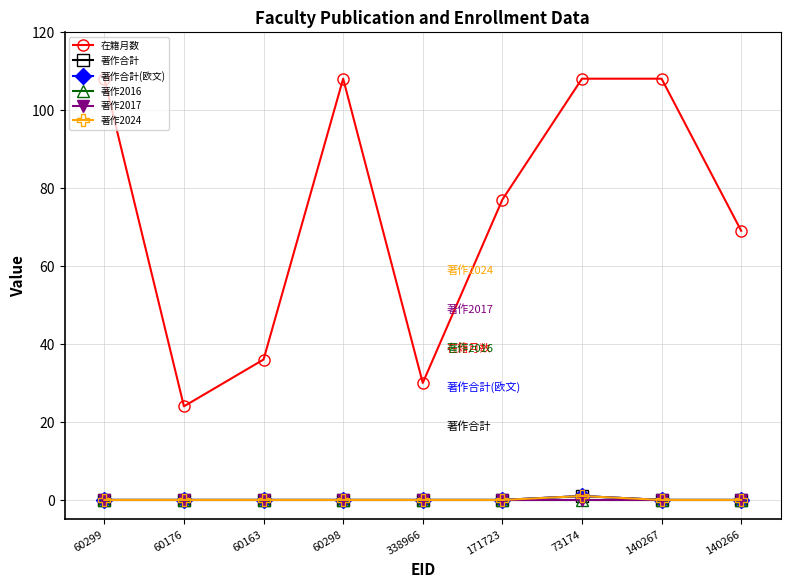

Reading left to right, transcribe all the data shown in this chart.

在籍月数: 60299=108	60176=24	60163=36	60298=108	338966=30	171723=77	73174=108	140267=108	140266=69
著作合計: 60299=0	60176=0	60163=0	60298=0	338966=0	171723=0	73174=1	140267=0	140266=0
著作合計(欧文): 60299=0	60176=0	60163=0	60298=0	338966=0	171723=0	73174=1	140267=0	140266=0
著作2016: 60299=0	60176=0	60163=0	60298=0	338966=0	171723=0	73174=0	140267=0	140266=0
著作2017: 60299=0	60176=0	60163=0	60298=0	338966=0	171723=0	73174=0	140267=0	140266=0
著作2024: 60299=0	60176=0	60163=0	60298=0	338966=0	171723=0	73174=1	140267=0	140266=0